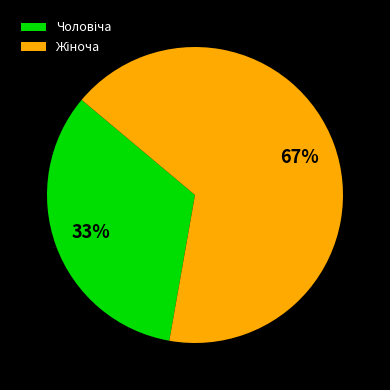

How many slices are in this pie chart?

2